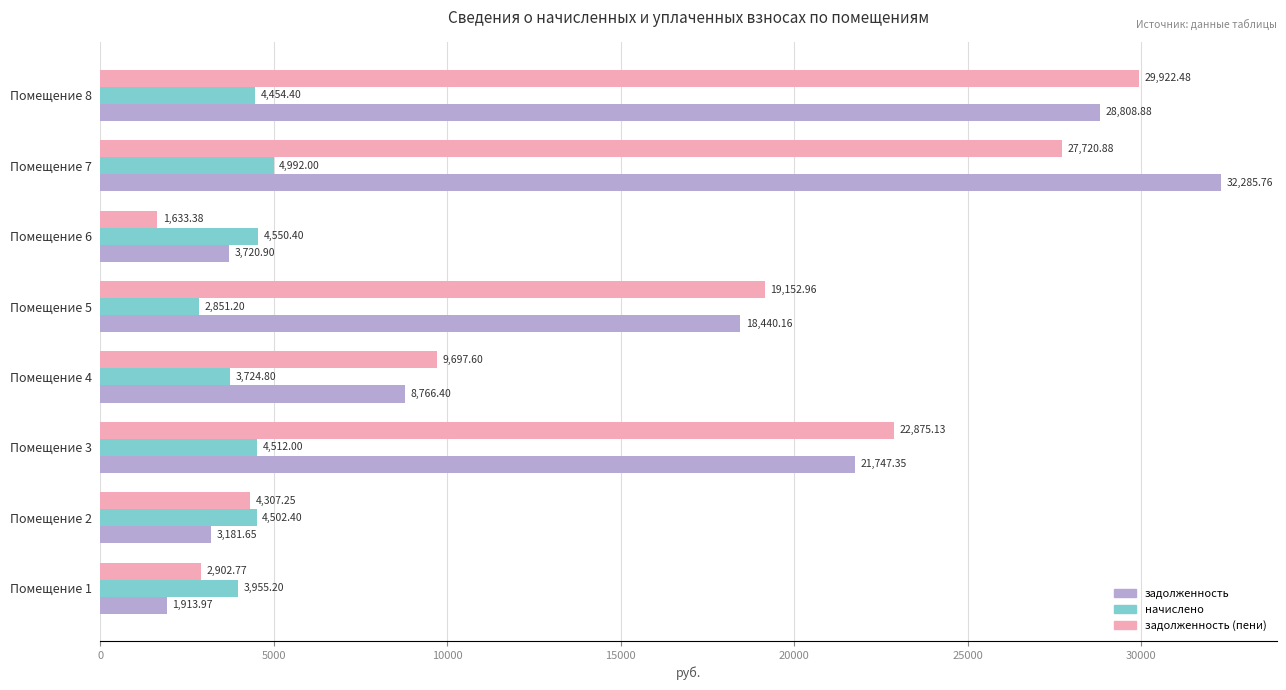

What is the sum of all задолженность values?

118865.1